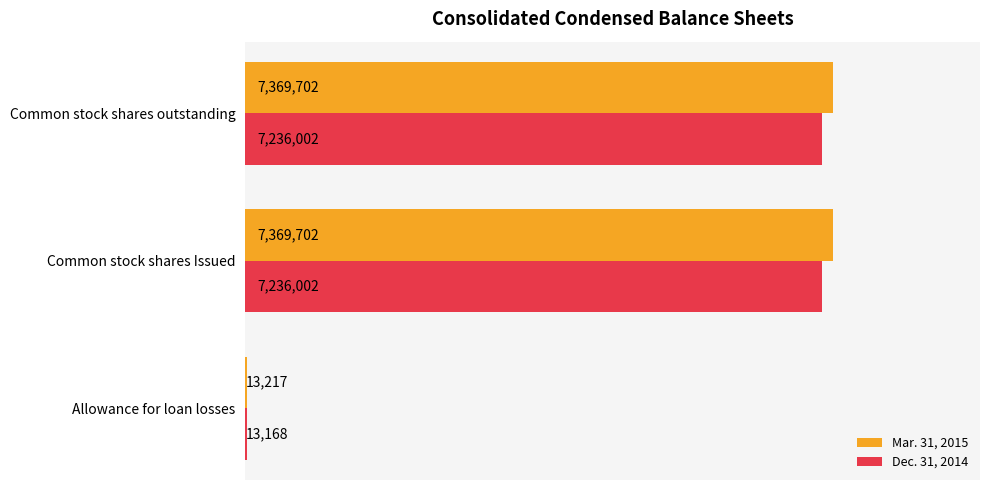

How many distinct data groups are displayed?

2